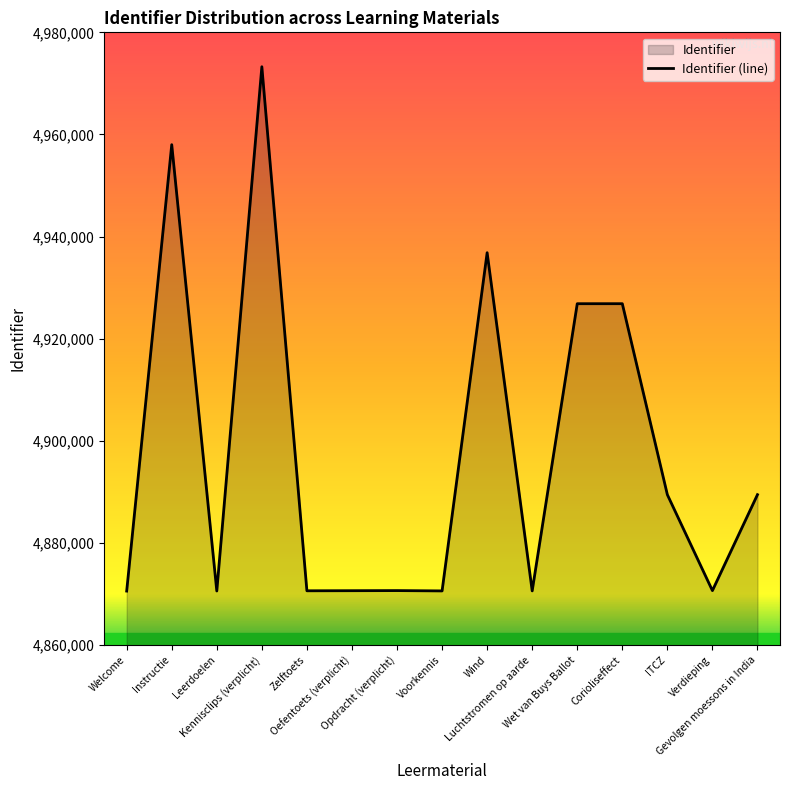

At which label does the data first exceed 4870691?

Instructie